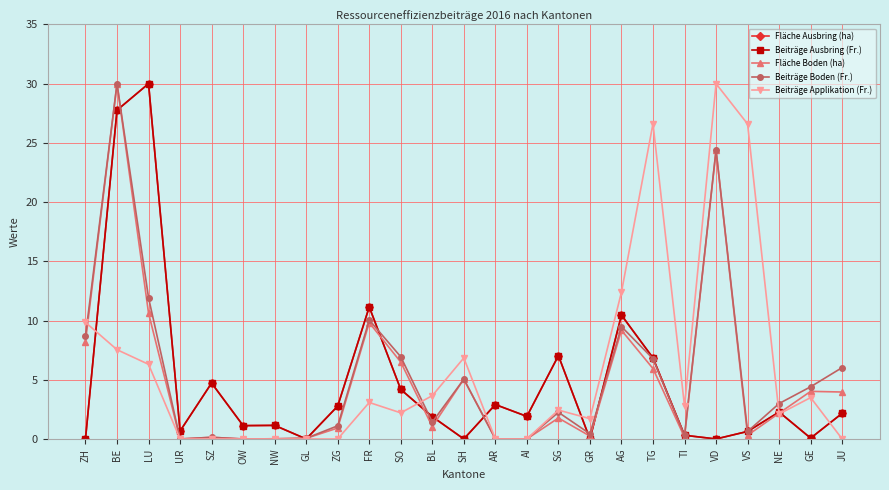

What is the sum of all Fläche Boden (ha) values?

124.5